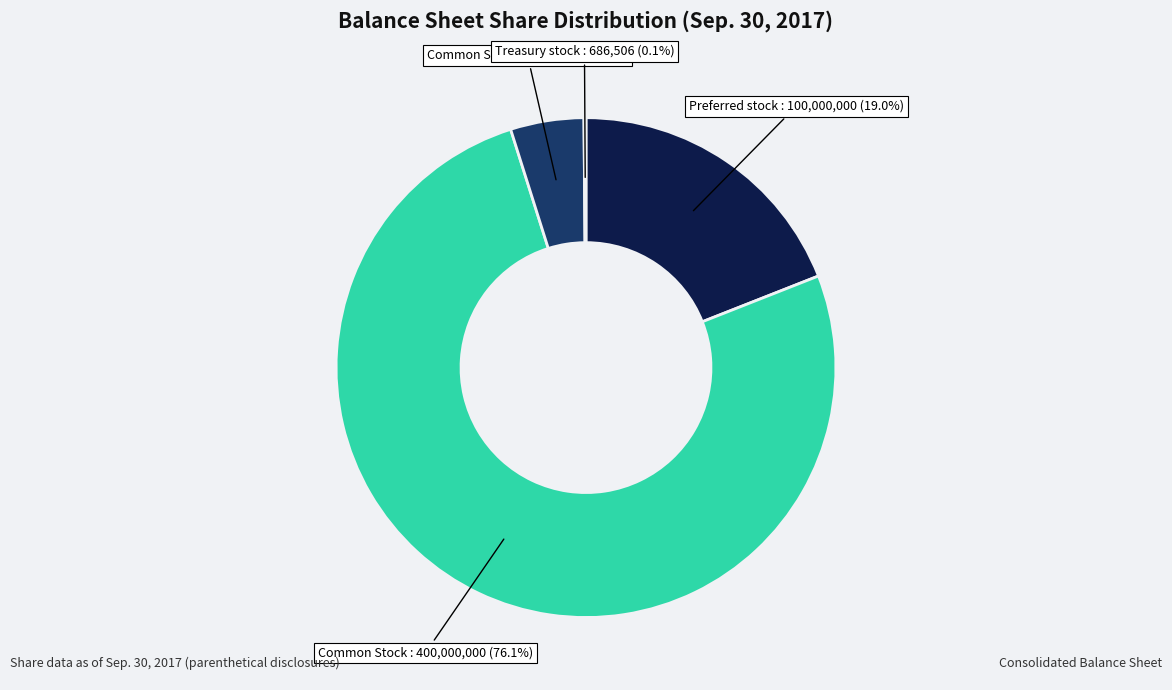

Does any single category account for the majority?

Yes